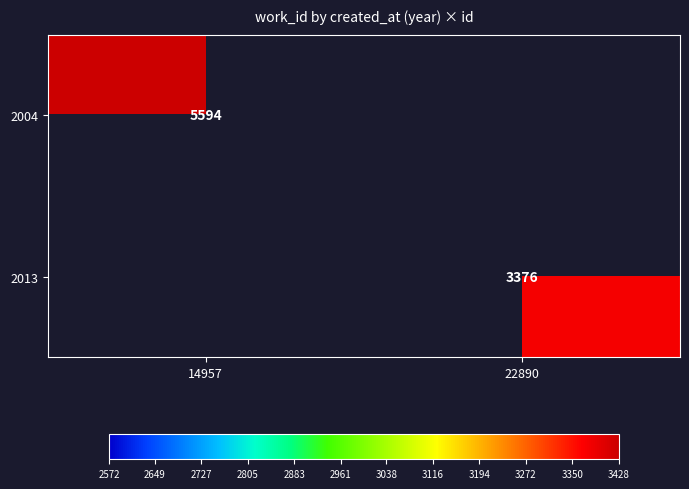

The 2013 series shows 3376 at 22890. True or false?

True